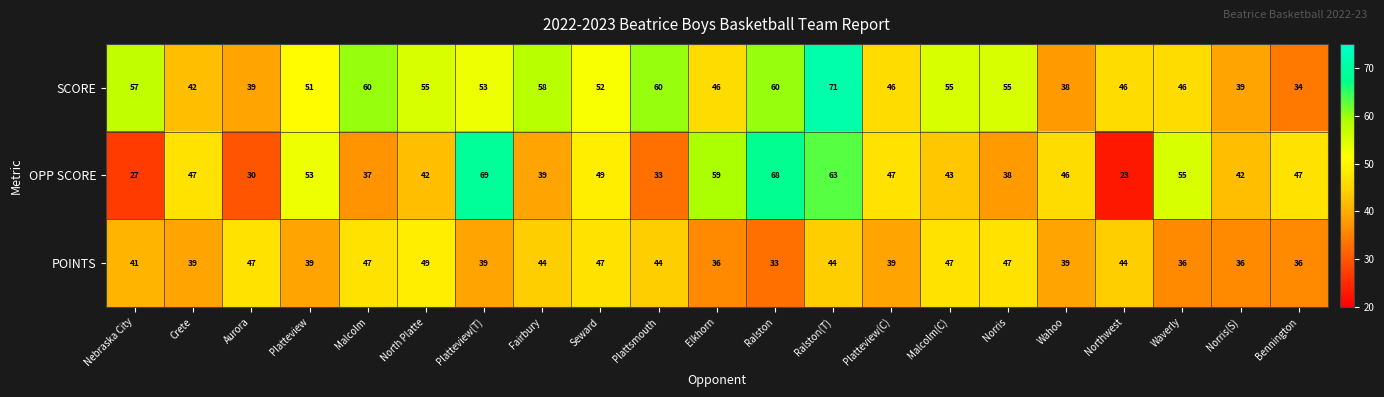

What is the total value across all series at Fairbury?

141